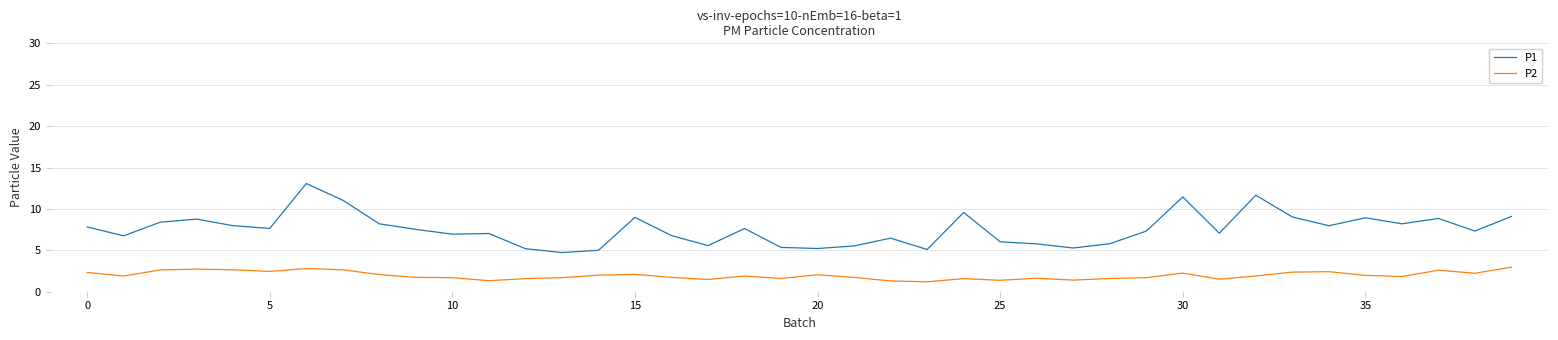

True or false: P2 and P1 cross at least once.

False